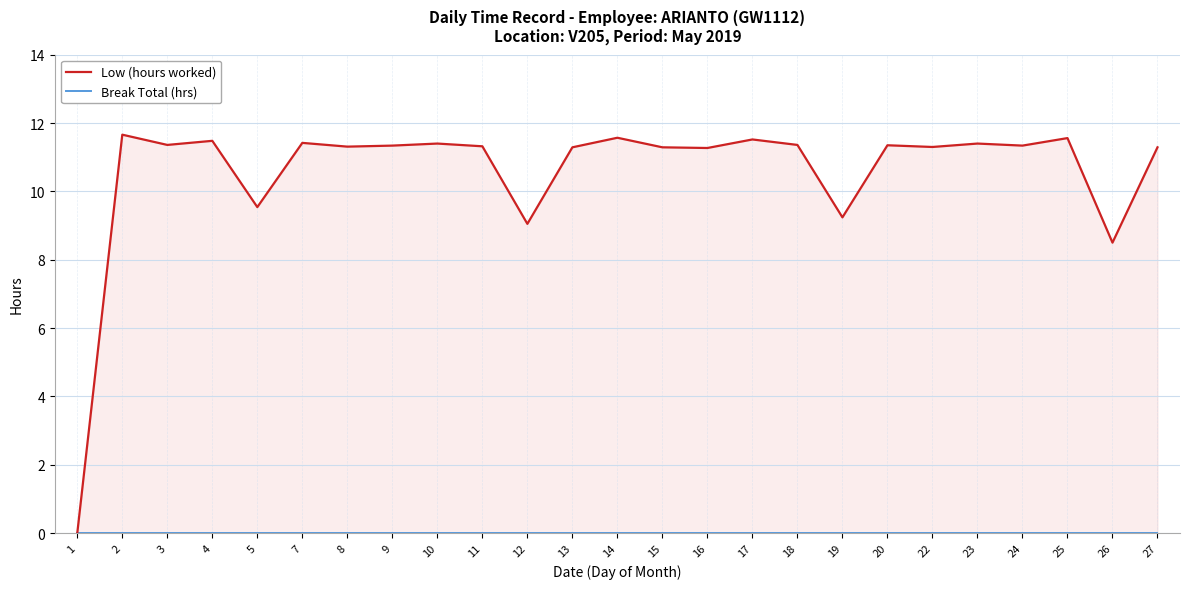

List the series in order of their overall mean, highest first.

Low (hours worked), Break Total (hrs)